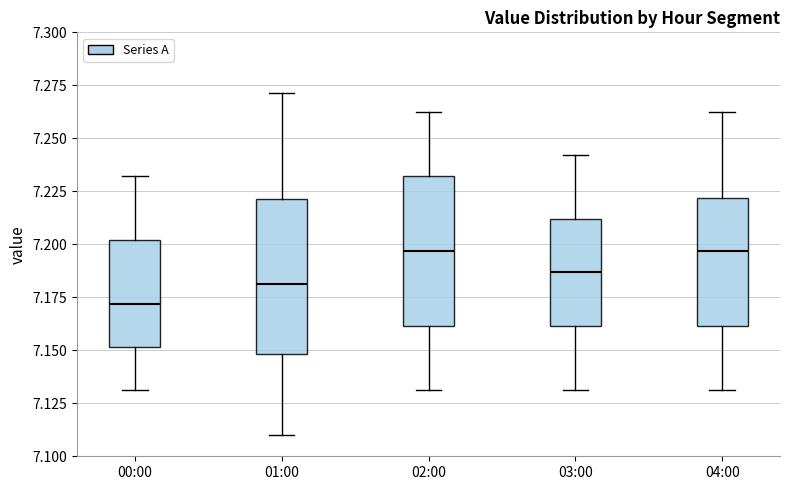

Reading left to right, read every box against the y-axis: the position of its median line, the range the box covers, and the ends of its whiskers. The values are not printed on the chart, so give them approximately, as read against the axis.

00:00: median 7.170, box 7.150 to 7.200, whiskers 7.130 to 7.230
01:00: median 7.180, box 7.150 to 7.220, whiskers 7.110 to 7.270
02:00: median 7.195, box 7.160 to 7.230, whiskers 7.130 to 7.260
03:00: median 7.185, box 7.160 to 7.210, whiskers 7.130 to 7.240
04:00: median 7.195, box 7.160 to 7.220, whiskers 7.130 to 7.260